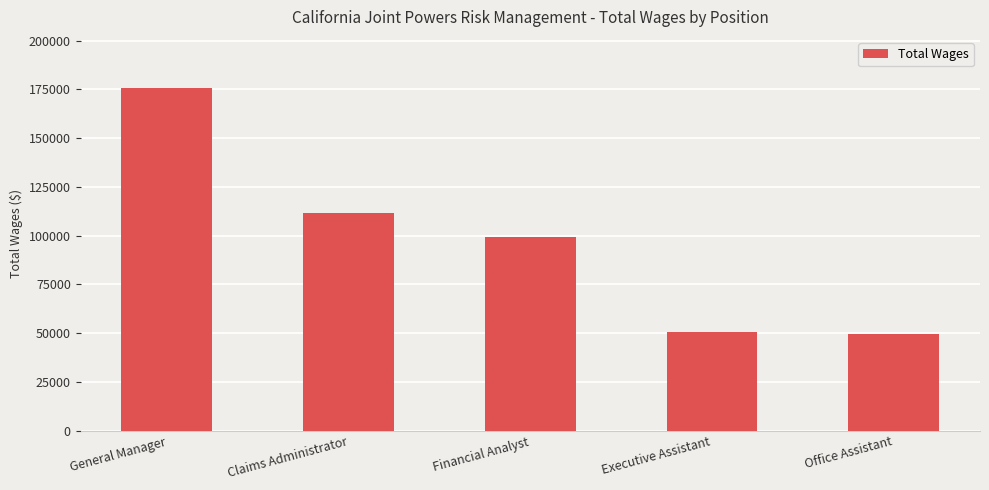

Reading left to right, list all the values displayed in this chart.

175581	111435	99290	50567	49333